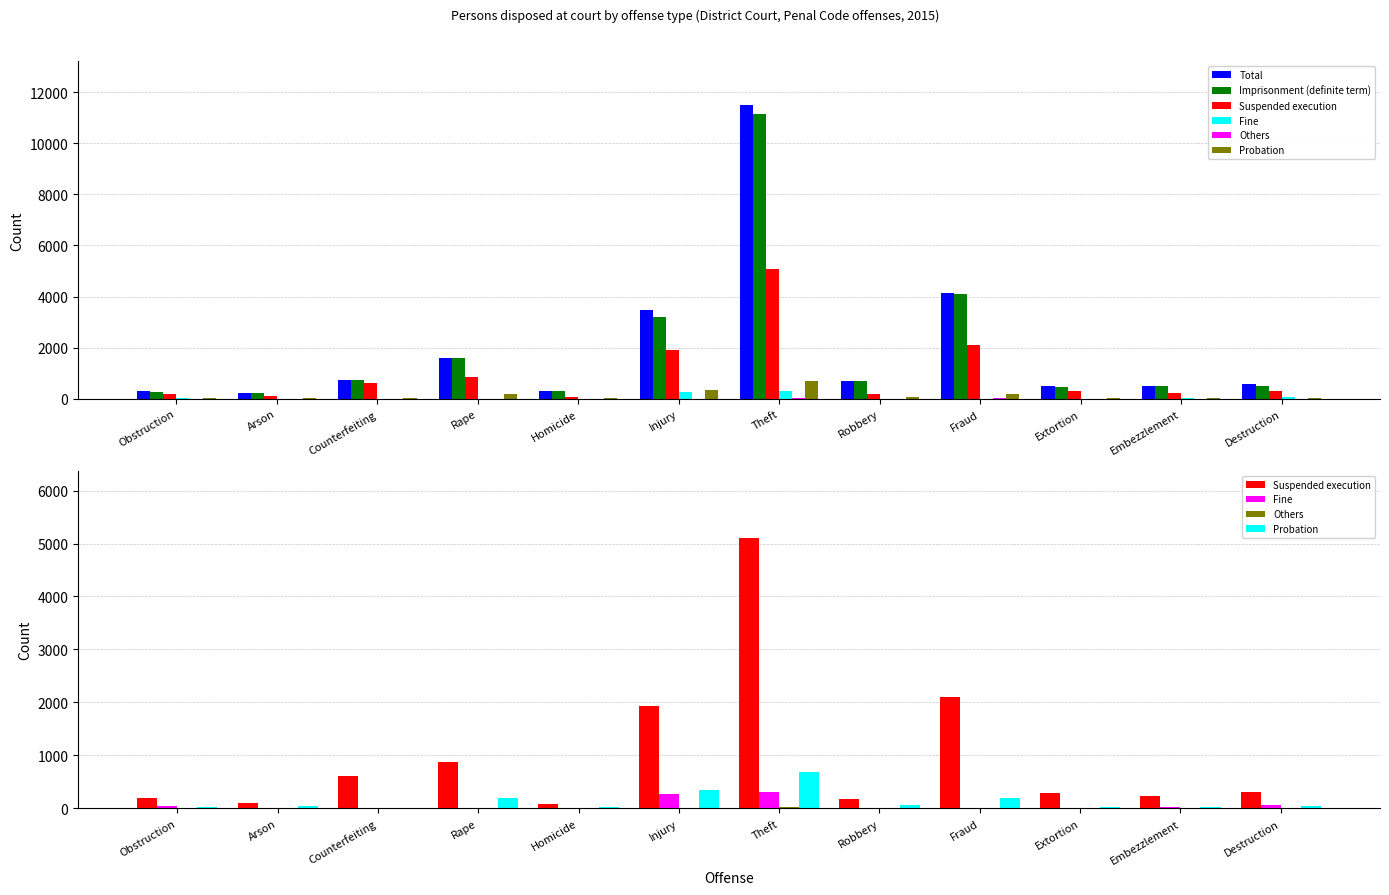

Which series changed the most between Arson and Robbery?

Total